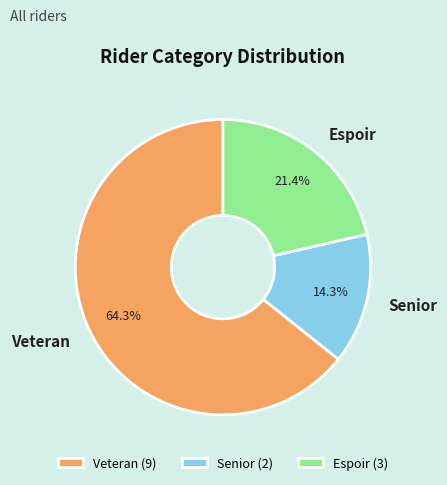

To the nearest percent, what percentage of the pie is Veteran?

64%